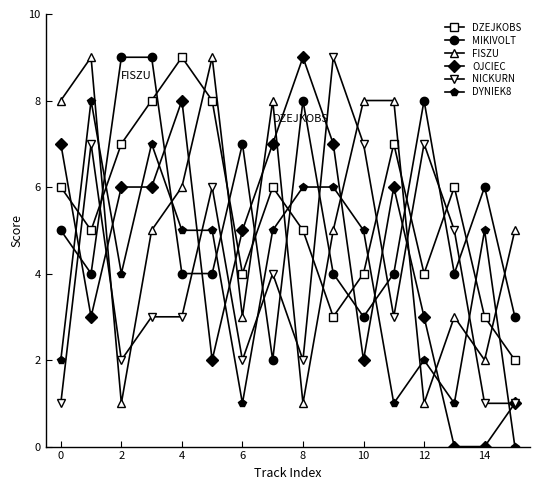

What is the maximum value shown in the chart?

9